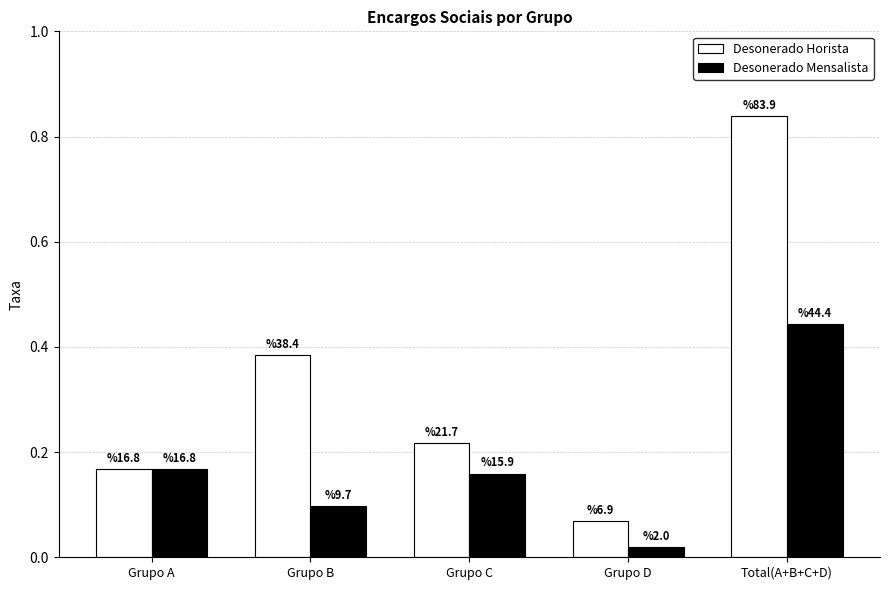

The Desonerado Horista series shows 0.1 at Grupo D. True or false?

True